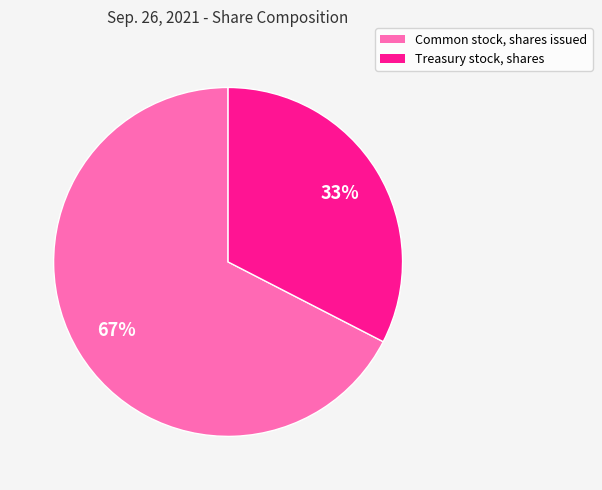

How many segments does this pie chart have?

2